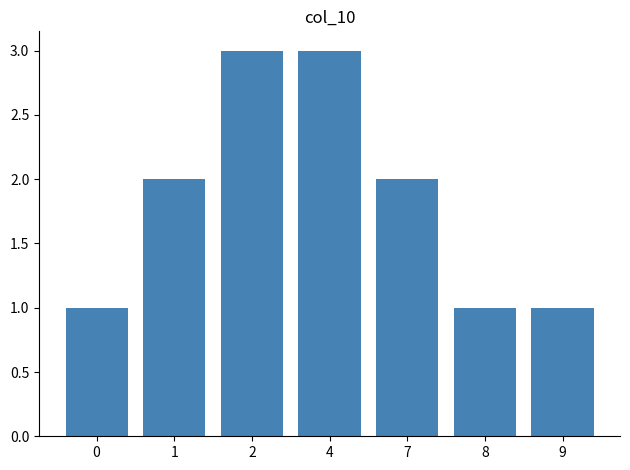

What is the greatest value displayed?

3